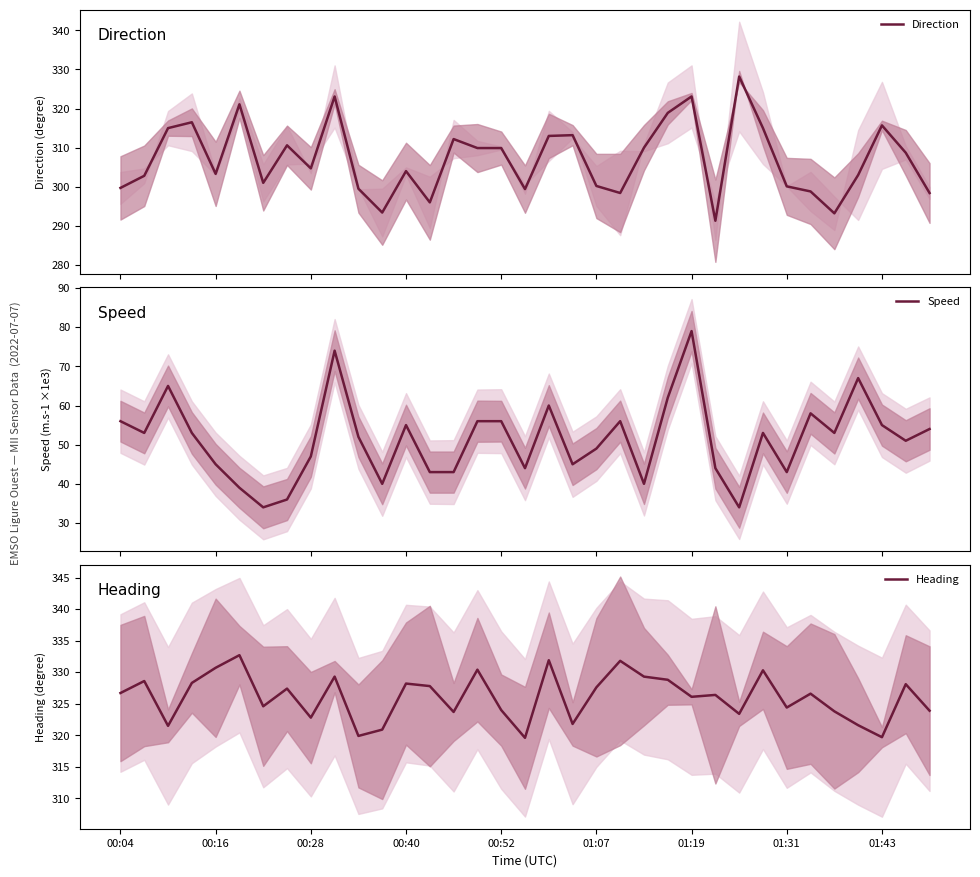

What is the greatest value displayed?

332.7